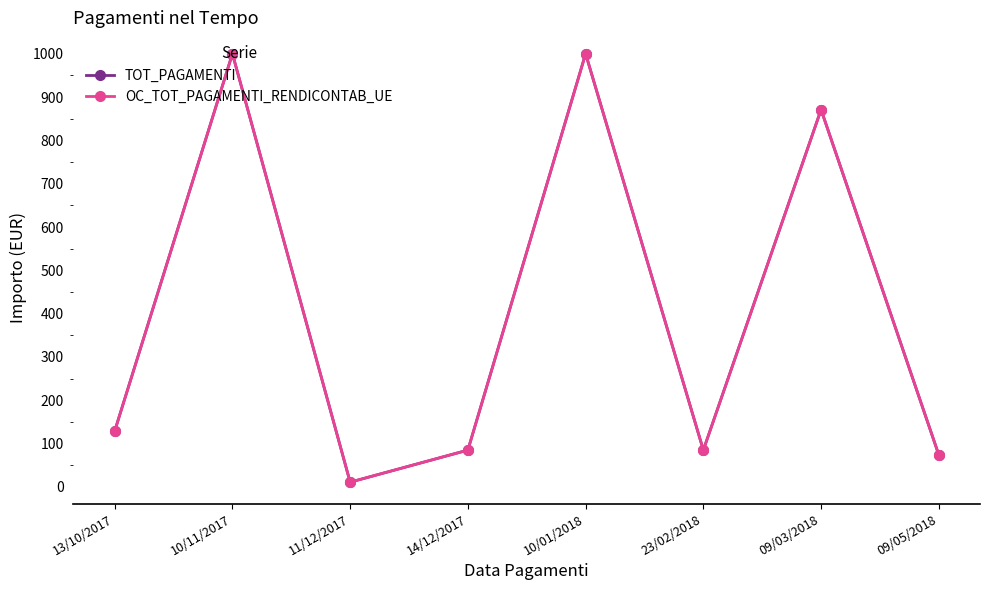

Is this an area chart (filled region under the line)?

No